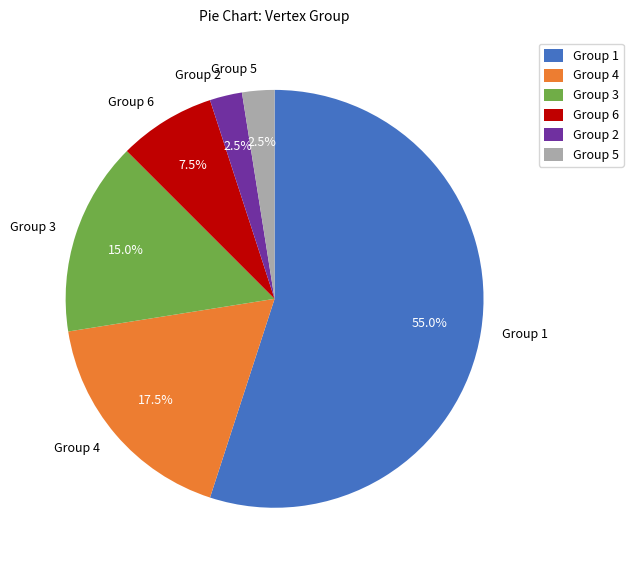

Does any single category account for the majority?

Yes